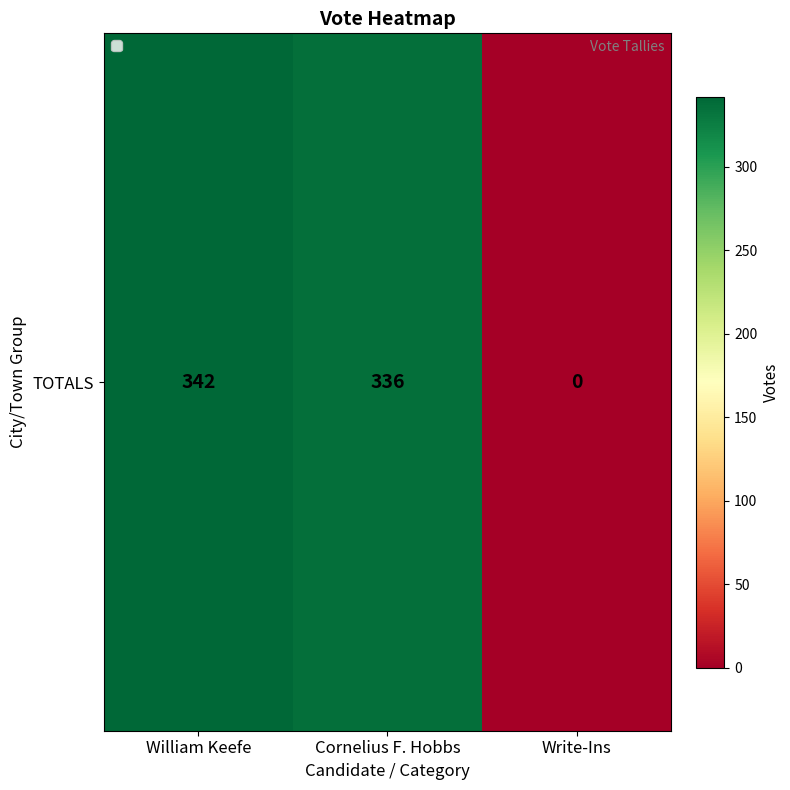

Which category has the lowest value across all series?

Write-Ins